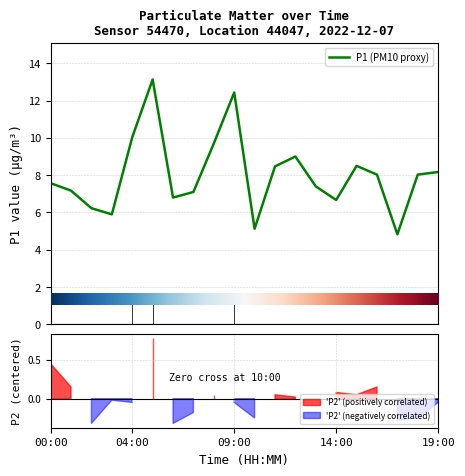

How many lines are shown in the chart?

1